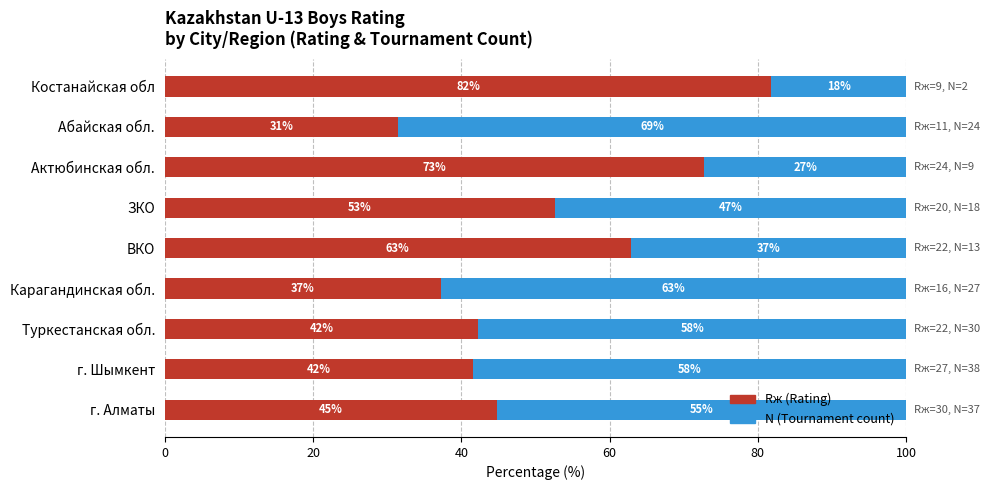

What are all the series names shown in the legend?

Rж (Rating), N (Tournament count)